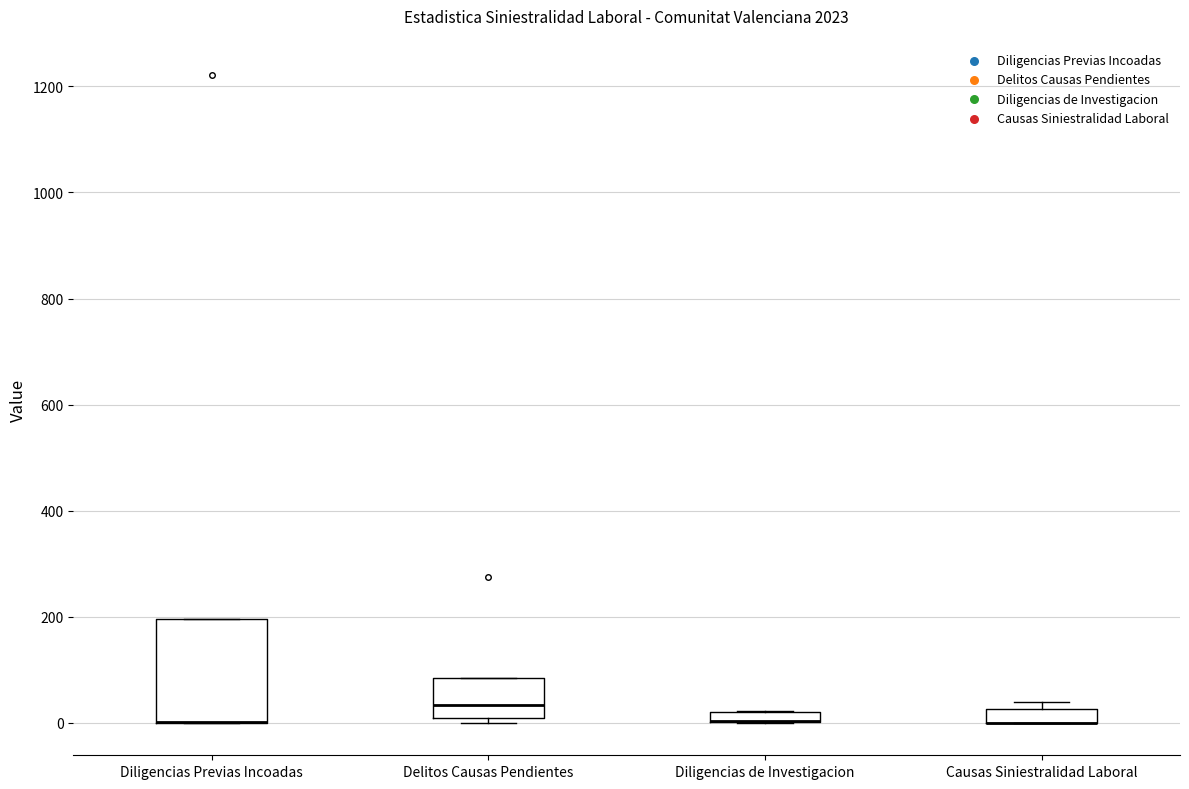

Which box is the tallest, from its lower edge to its upper edge?

Diligencias Previas Incoadas